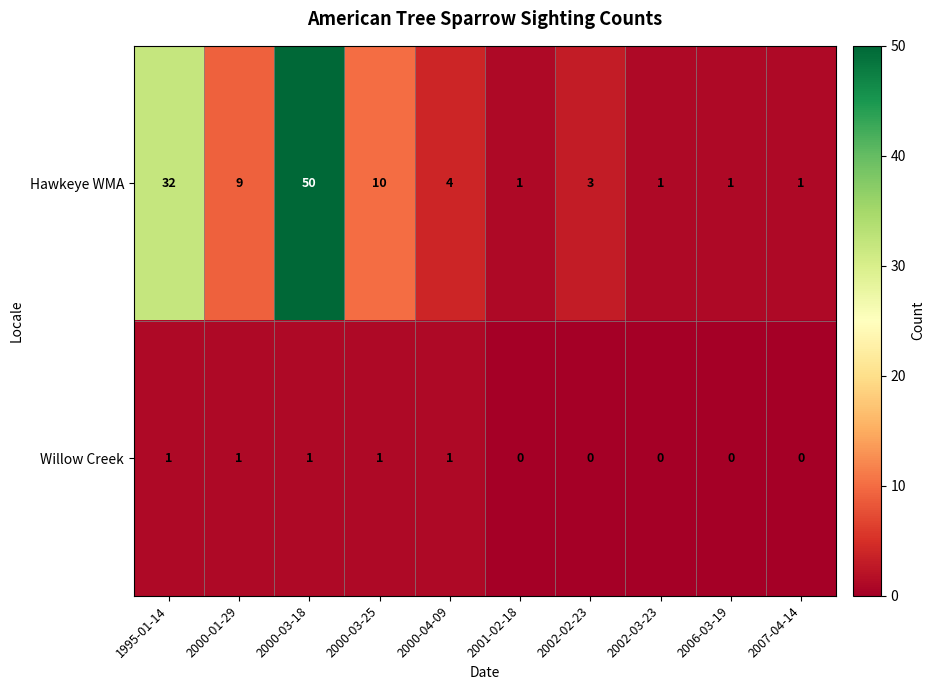

Where is Hawkeye WMA nearest to the value 25?

1995-01-14